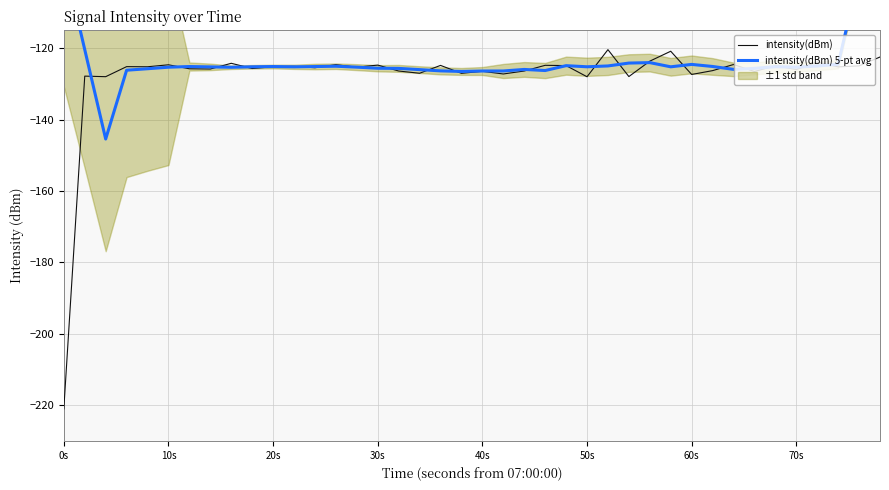

At how many categories does at least one series exceed -154?

40